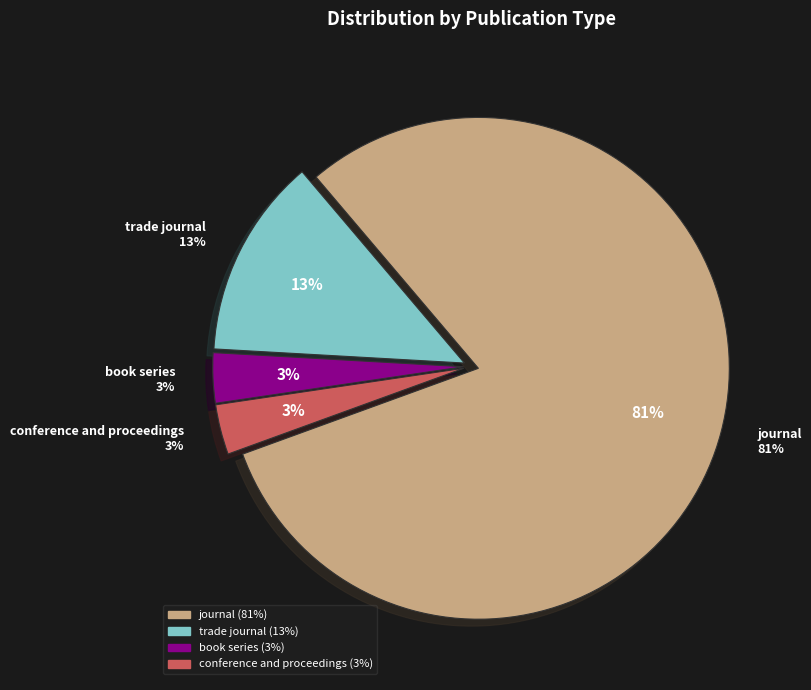

Combined, do book series and conference and proceedings account for over 50%?

No